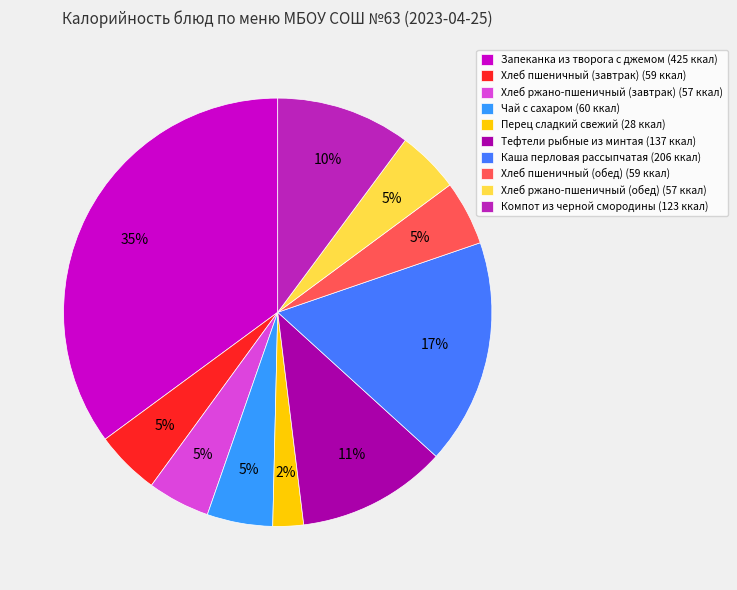

Do Хлеб пшеничный (завтрак) and Хлеб ржано-пшеничный (обед) together represent more than half of the pie?

No